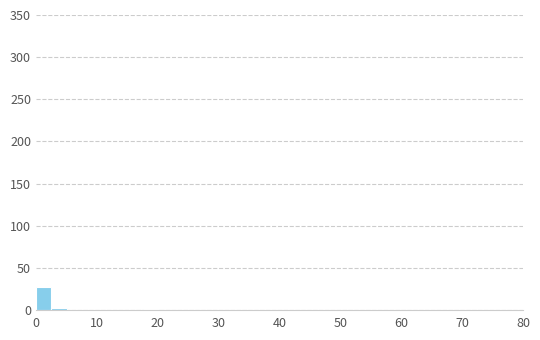

Around what value on the x-axis is the tallest bar? Give the approximate position of its centre, as read against the axis.

1